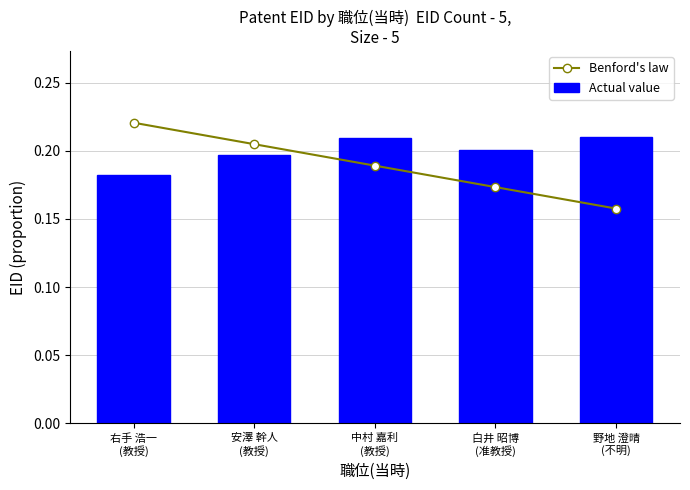

What is the average value of the Benford's law series?

0.2